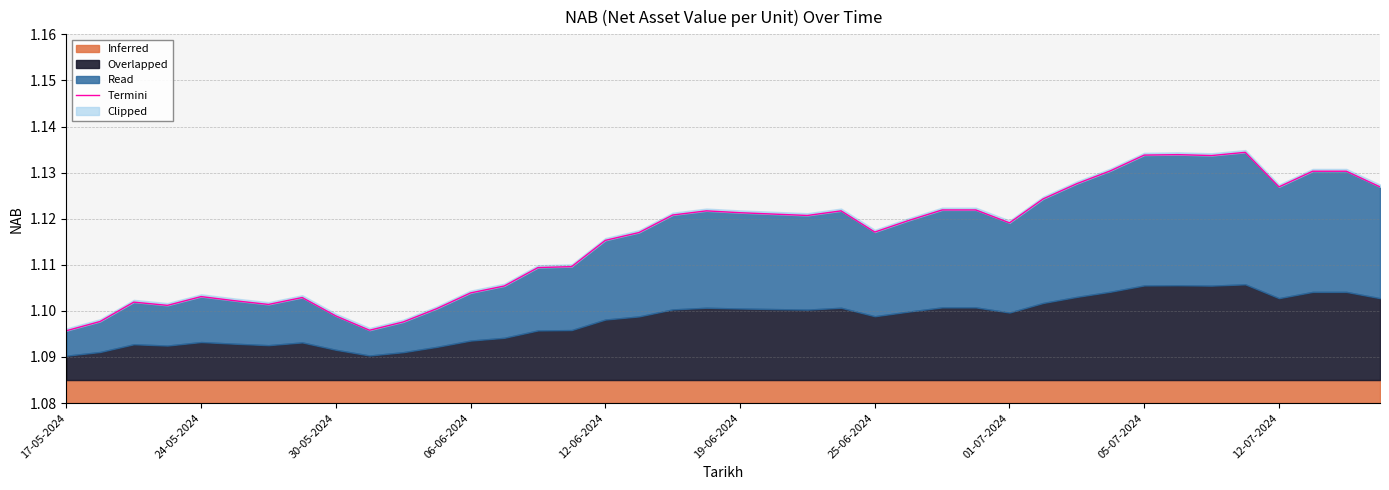

How many lines are shown in the chart?

1